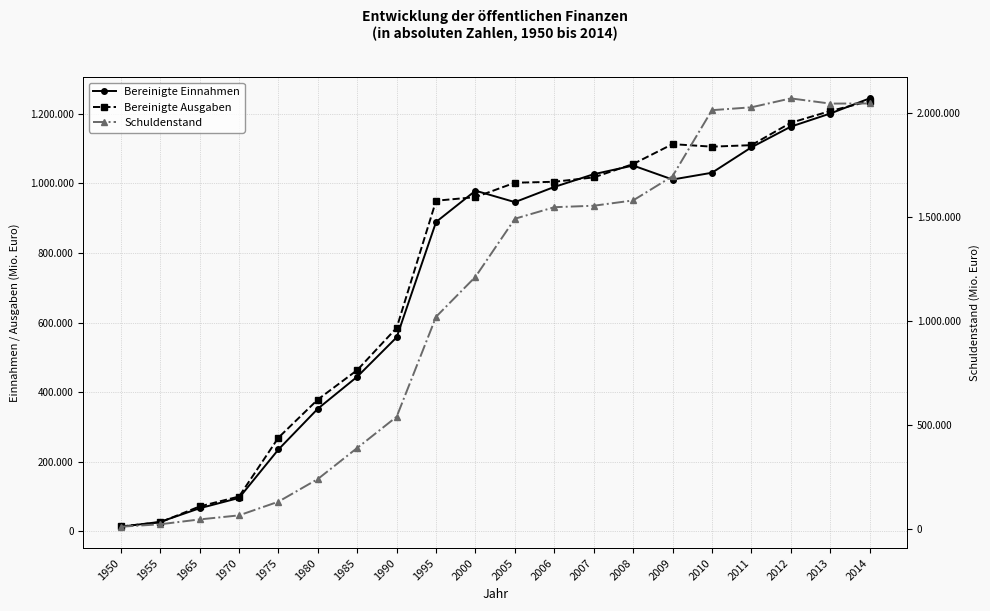

What are all the series names shown in the legend?

Bereinigte Einnahmen, Bereinigte Ausgaben, Schuldenstand